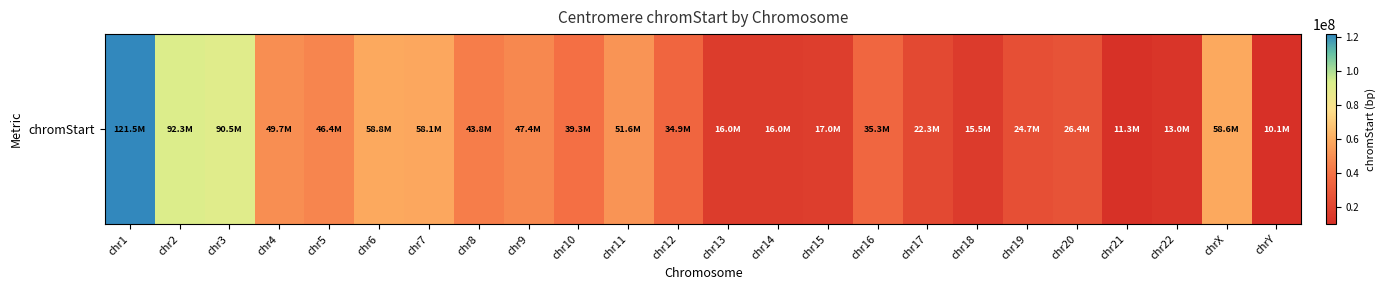

Approximately how many times larger is the value at chr5 compared to chr18?

3.0